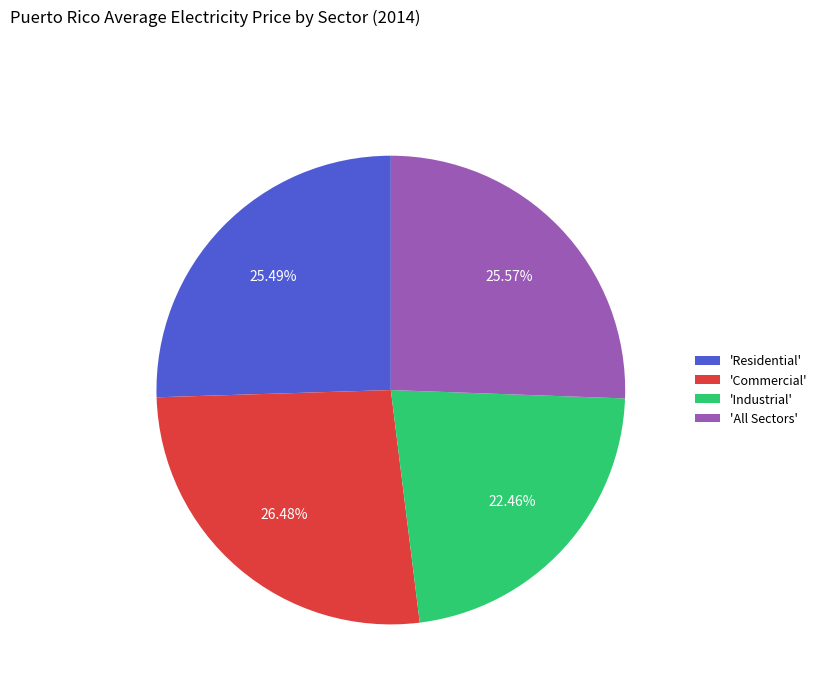

Which has a higher value, 'Commercial' or 'Residential'?

'Commercial'